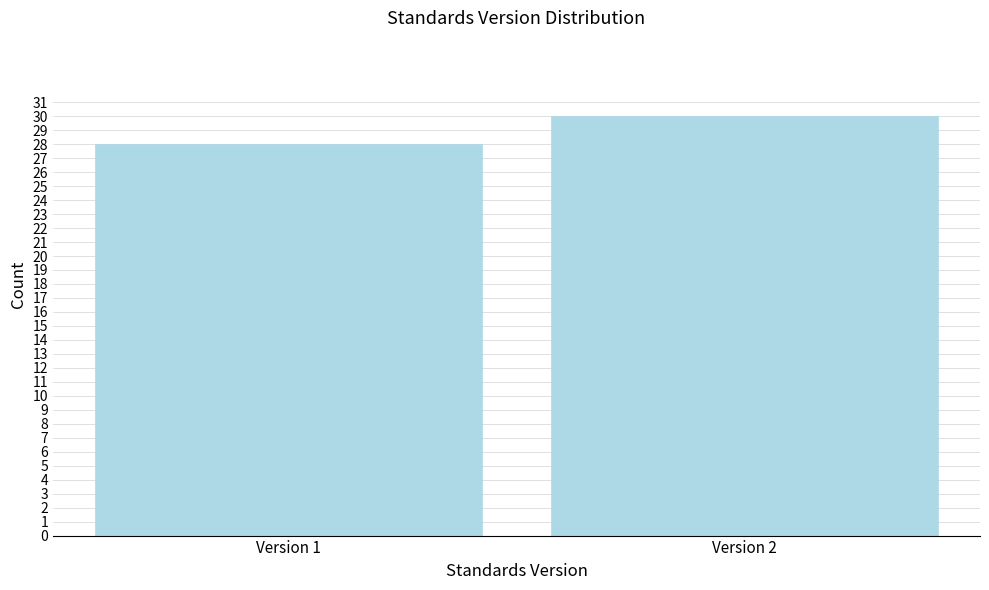

Reading left to right, what are all the values shown in this chart?

Version 1=28	Version 2=30